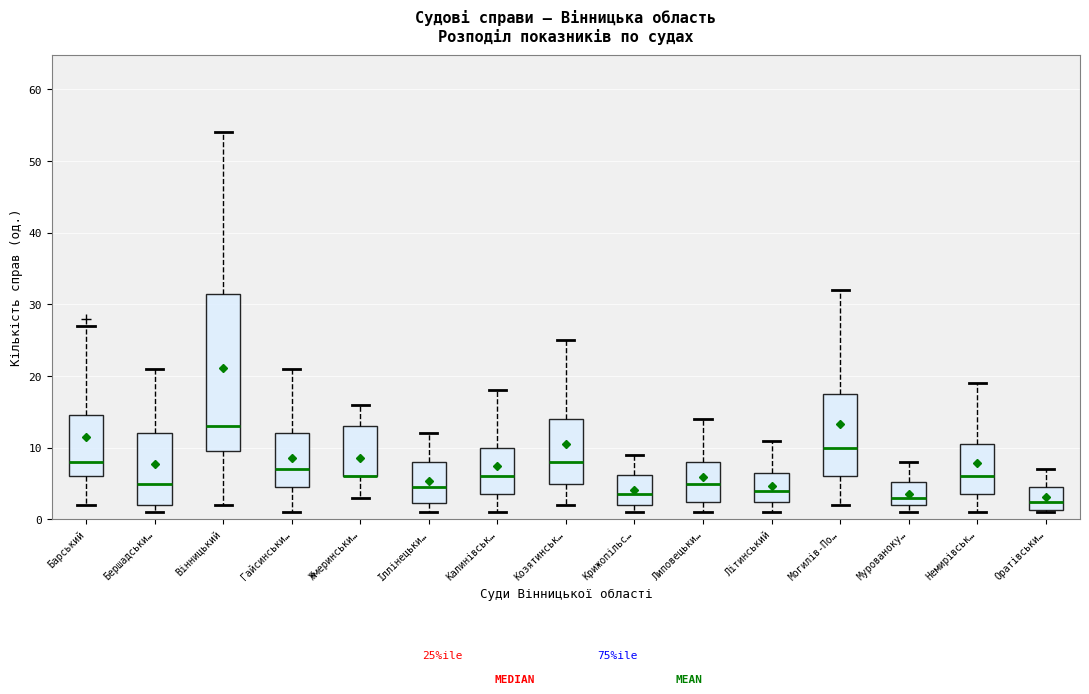

Comparing the boxes themselves (not the whiskers), which one is the tallest?

Вінницький